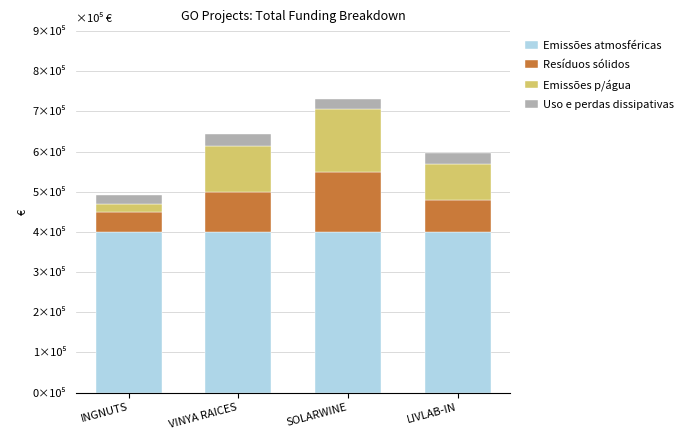

The Emissões atmosféricas series shows 400000 at SOLARWINE. True or false?

True